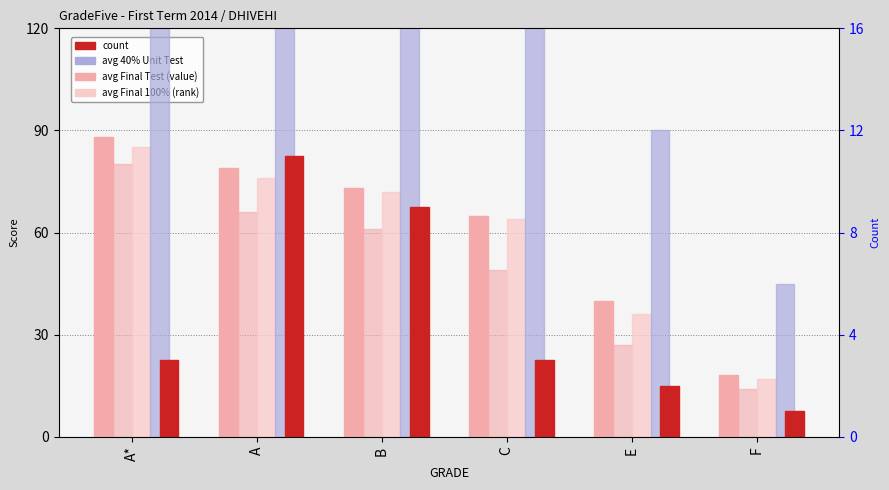

True or false: avg Final 100% has a value of 20 at C.

False